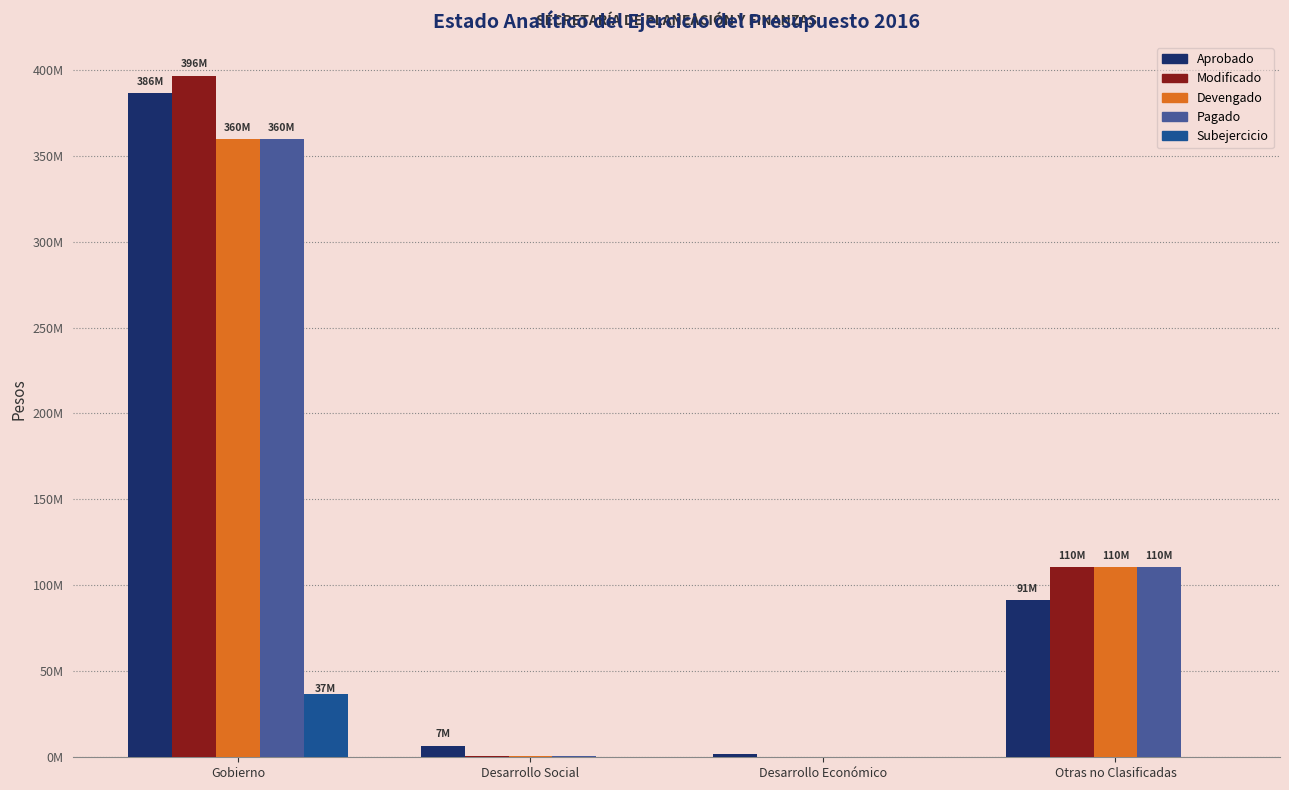

Reading left to right, list all the values displayed in this chart.

Aprobado: 386250870.0	6697228.0	1852897.0	91224681.0
Modificado: 396356434.1	738974.0	197543.0	110410142.0
Devengado: 359767192.4	695033.4	168254.0	110410142.0
Pagado: 359763636.7	695033.4	168254.0	110410142.0
Subejercicio: 36589241.6	43940.6	29289.0	0.0